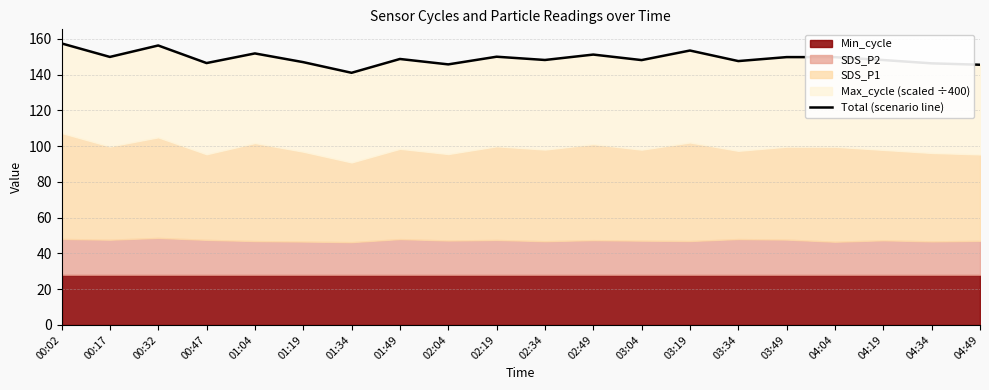

How many data points are less than 148?

7